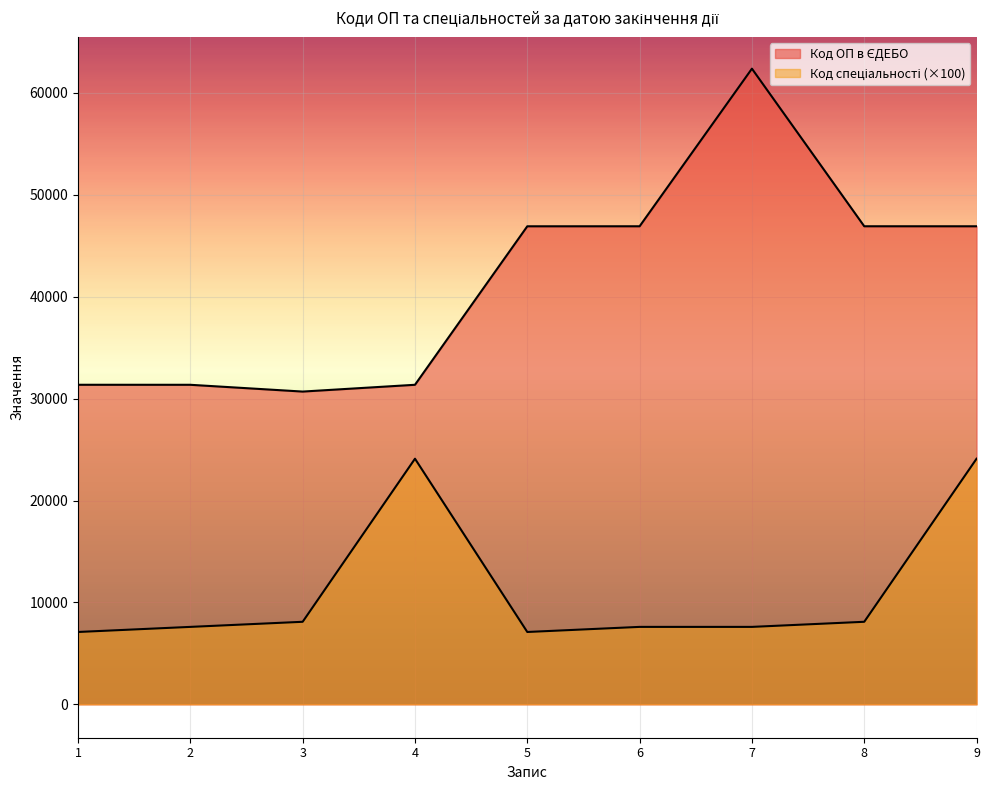

What is the difference between the highest and lowest values at 2028-07-01?

7254